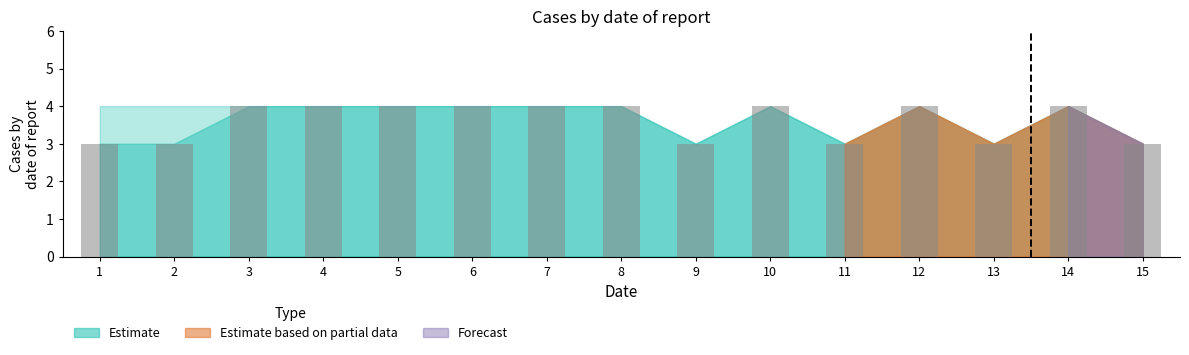

What is the sum of the values at 12 and 1?

7